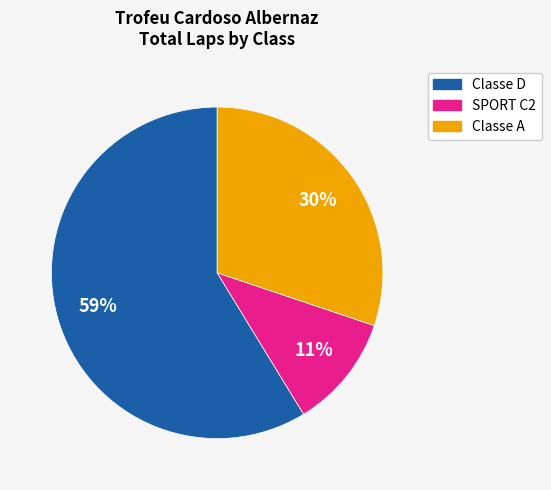

Does any single category account for the majority?

Yes